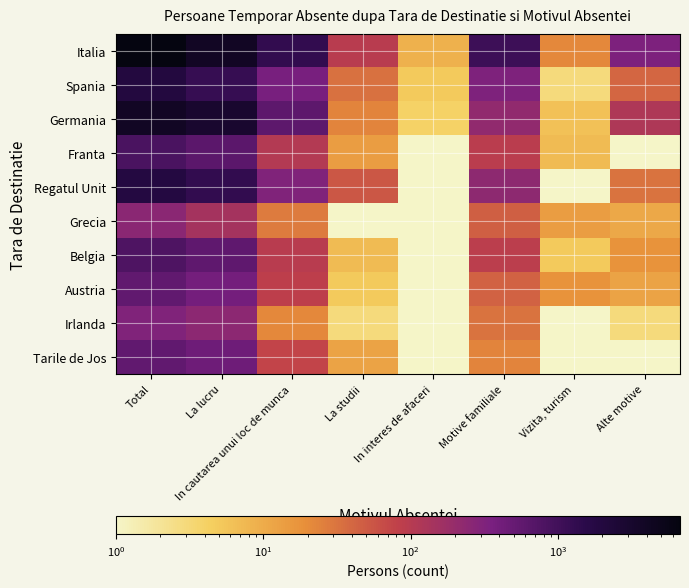

How many series are shown in this chart?

10